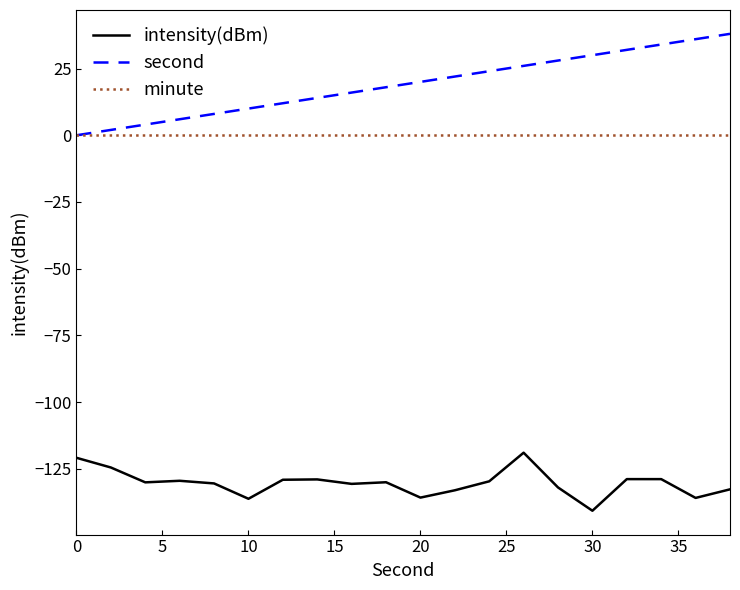

Which series has the largest range (max minus min)?

second